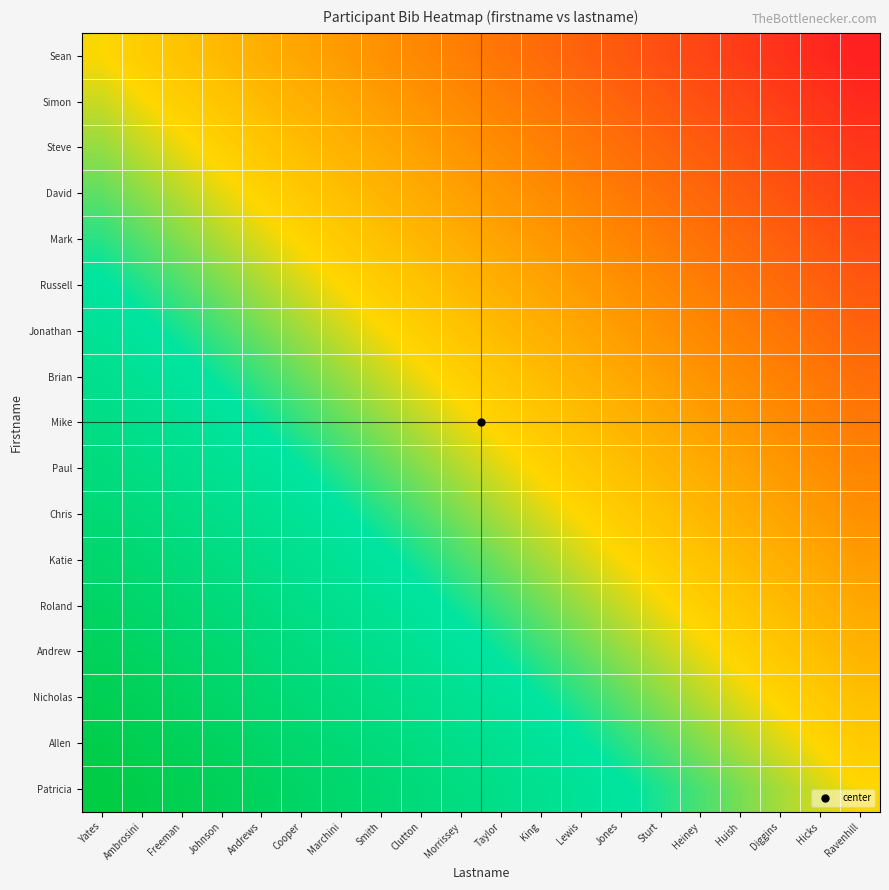

Reading left to right, extract all data points from this chart.

Sean: Yates=0.0	Ambrosini=-0.1	Freeman=-0.1	Johnson=-0.2	Andrews=-0.2	Cooper=-0.3	Marchini=-0.3	Smith=-0.4	Clutton=-0.4	Morrissey=-0.5	Taylor=-0.5	King=-0.6	Lewis=-0.6	Jones=-0.7	Sturt=-0.7	Heiney=-0.8	Huish=-0.8	Diggins=-0.9	Hicks=-0.9	Ravenhill=-1.0
Simon: Yates=0.1	Ambrosini=0.0	Freeman=-0.0	Johnson=-0.1	Andrews=-0.1	Cooper=-0.2	Marchini=-0.3	Smith=-0.3	Clutton=-0.4	Morrissey=-0.4	Taylor=-0.5	King=-0.5	Lewis=-0.6	Jones=-0.6	Sturt=-0.7	Heiney=-0.7	Huish=-0.8	Diggins=-0.8	Hicks=-0.9	Ravenhill=-0.9
Steve: Yates=0.1	Ambrosini=0.1	Freeman=0.0	Johnson=-0.0	Andrews=-0.1	Cooper=-0.1	Marchini=-0.2	Smith=-0.2	Clutton=-0.3	Morrissey=-0.3	Taylor=-0.4	King=-0.5	Lewis=-0.5	Jones=-0.6	Sturt=-0.6	Heiney=-0.7	Huish=-0.7	Diggins=-0.8	Hicks=-0.8	Ravenhill=-0.9
David: Yates=0.2	Ambrosini=0.1	Freeman=0.1	Johnson=0.0	Andrews=-0.0	Cooper=-0.1	Marchini=-0.1	Smith=-0.2	Clutton=-0.2	Morrissey=-0.3	Taylor=-0.3	King=-0.4	Lewis=-0.4	Jones=-0.5	Sturt=-0.5	Heiney=-0.6	Huish=-0.7	Diggins=-0.7	Hicks=-0.8	Ravenhill=-0.8
Mark: Yates=0.2	Ambrosini=0.2	Freeman=0.1	Johnson=0.1	Andrews=0.0	Cooper=-0.0	Marchini=-0.1	Smith=-0.1	Clutton=-0.2	Morrissey=-0.2	Taylor=-0.3	King=-0.3	Lewis=-0.4	Jones=-0.4	Sturt=-0.5	Heiney=-0.5	Huish=-0.6	Diggins=-0.6	Hicks=-0.7	Ravenhill=-0.8
Russell: Yates=0.3	Ambrosini=0.3	Freeman=0.2	Johnson=0.2	Andrews=0.1	Cooper=0.0	Marchini=-0.0	Smith=-0.1	Clutton=-0.1	Morrissey=-0.2	Taylor=-0.2	King=-0.3	Lewis=-0.3	Jones=-0.4	Sturt=-0.4	Heiney=-0.5	Huish=-0.5	Diggins=-0.6	Hicks=-0.6	Ravenhill=-0.7
Jonathan: Yates=0.4	Ambrosini=0.3	Freeman=0.3	Johnson=0.2	Andrews=0.2	Cooper=0.1	Marchini=0.1	Smith=0.0	Clutton=-0.0	Morrissey=-0.1	Taylor=-0.2	King=-0.2	Lewis=-0.3	Jones=-0.3	Sturt=-0.4	Heiney=-0.4	Huish=-0.5	Diggins=-0.5	Hicks=-0.6	Ravenhill=-0.6
Brian: Yates=0.4	Ambrosini=0.4	Freeman=0.3	Johnson=0.3	Andrews=0.2	Cooper=0.2	Marchini=0.1	Smith=0.1	Clutton=0.0	Morrissey=-0.0	Taylor=-0.1	King=-0.1	Lewis=-0.2	Jones=-0.2	Sturt=-0.3	Heiney=-0.4	Huish=-0.4	Diggins=-0.5	Hicks=-0.5	Ravenhill=-0.6
Mike: Yates=0.5	Ambrosini=0.4	Freeman=0.4	Johnson=0.3	Andrews=0.3	Cooper=0.2	Marchini=0.2	Smith=0.1	Clutton=0.1	Morrissey=0.0	Taylor=-0.0	King=-0.1	Lewis=-0.1	Jones=-0.2	Sturt=-0.2	Heiney=-0.3	Huish=-0.3	Diggins=-0.4	Hicks=-0.4	Ravenhill=-0.5
Paul: Yates=0.6	Ambrosini=0.5	Freeman=0.5	Johnson=0.4	Andrews=0.4	Cooper=0.3	Marchini=0.2	Smith=0.2	Clutton=0.1	Morrissey=0.1	Taylor=0.0	King=-0.0	Lewis=-0.1	Jones=-0.1	Sturt=-0.2	Heiney=-0.2	Huish=-0.3	Diggins=-0.3	Hicks=-0.4	Ravenhill=-0.4
Chris: Yates=0.6	Ambrosini=0.6	Freeman=0.5	Johnson=0.5	Andrews=0.4	Cooper=0.4	Marchini=0.3	Smith=0.3	Clutton=0.2	Morrissey=0.2	Taylor=0.1	King=0.0	Lewis=-0.0	Jones=-0.1	Sturt=-0.1	Heiney=-0.2	Huish=-0.2	Diggins=-0.3	Hicks=-0.3	Ravenhill=-0.4
Katie: Yates=0.7	Ambrosini=0.6	Freeman=0.6	Johnson=0.5	Andrews=0.5	Cooper=0.4	Marchini=0.4	Smith=0.3	Clutton=0.3	Morrissey=0.2	Taylor=0.2	King=0.1	Lewis=0.1	Jones=0.0	Sturt=-0.0	Heiney=-0.1	Huish=-0.2	Diggins=-0.2	Hicks=-0.3	Ravenhill=-0.3
Roland: Yates=0.8	Ambrosini=0.7	Freeman=0.6	Johnson=0.6	Andrews=0.5	Cooper=0.5	Marchini=0.4	Smith=0.4	Clutton=0.3	Morrissey=0.3	Taylor=0.2	King=0.2	Lewis=0.1	Jones=0.1	Sturt=0.0	Heiney=-0.0	Huish=-0.1	Diggins=-0.1	Hicks=-0.2	Ravenhill=-0.2
Andrew: Yates=0.8	Ambrosini=0.8	Freeman=0.7	Johnson=0.7	Andrews=0.6	Cooper=0.5	Marchini=0.5	Smith=0.4	Clutton=0.4	Morrissey=0.3	Taylor=0.3	King=0.2	Lewis=0.2	Jones=0.1	Sturt=0.1	Heiney=0.0	Huish=-0.0	Diggins=-0.1	Hicks=-0.1	Ravenhill=-0.2
Nicholas: Yates=0.9	Ambrosini=0.8	Freeman=0.8	Johnson=0.7	Andrews=0.7	Cooper=0.6	Marchini=0.6	Smith=0.5	Clutton=0.5	Morrissey=0.4	Taylor=0.3	King=0.3	Lewis=0.2	Jones=0.2	Sturt=0.1	Heiney=0.1	Huish=0.0	Diggins=-0.0	Hicks=-0.1	Ravenhill=-0.1
Allen: Yates=0.9	Ambrosini=0.9	Freeman=0.8	Johnson=0.8	Andrews=0.7	Cooper=0.7	Marchini=0.6	Smith=0.6	Clutton=0.5	Morrissey=0.5	Taylor=0.4	King=0.4	Lewis=0.3	Jones=0.3	Sturt=0.2	Heiney=0.1	Huish=0.1	Diggins=0.0	Hicks=-0.0	Ravenhill=-0.1
Patricia: Yates=1.0	Ambrosini=0.9	Freeman=0.9	Johnson=0.8	Andrews=0.8	Cooper=0.7	Marchini=0.7	Smith=0.6	Clutton=0.6	Morrissey=0.5	Taylor=0.5	King=0.4	Lewis=0.4	Jones=0.3	Sturt=0.3	Heiney=0.2	Huish=0.2	Diggins=0.1	Hicks=0.1	Ravenhill=0.0